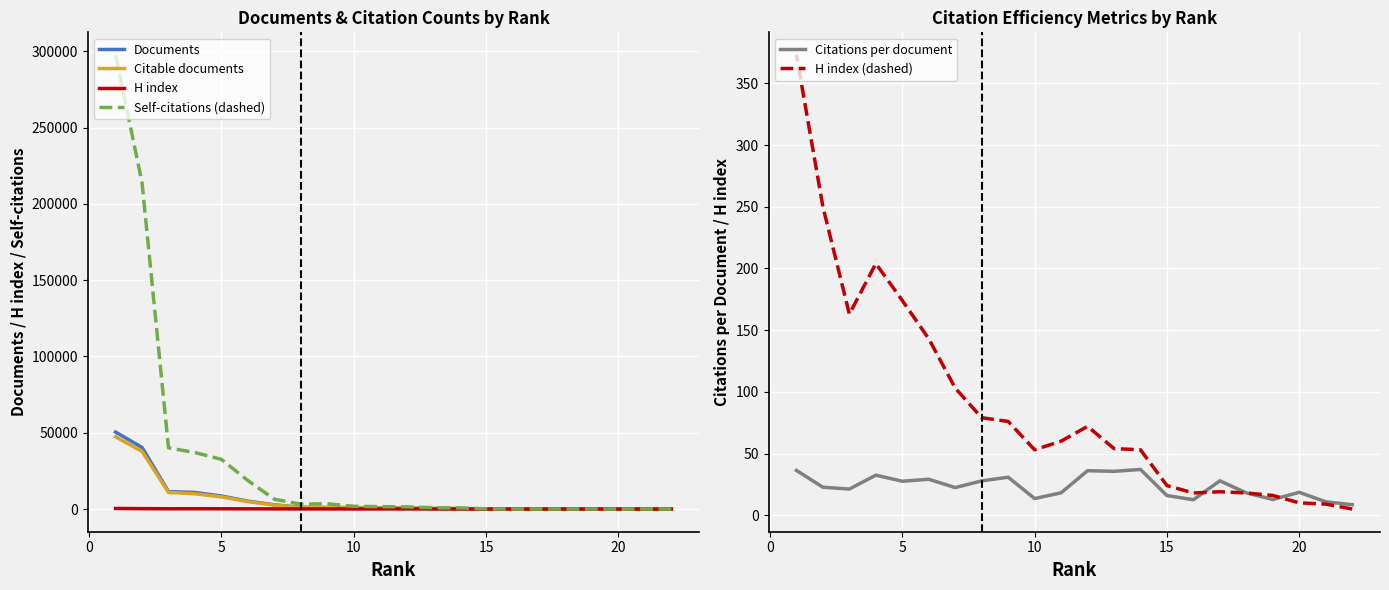

In H index, how many points are lower than both neighbors (excluding endpoints)?

3